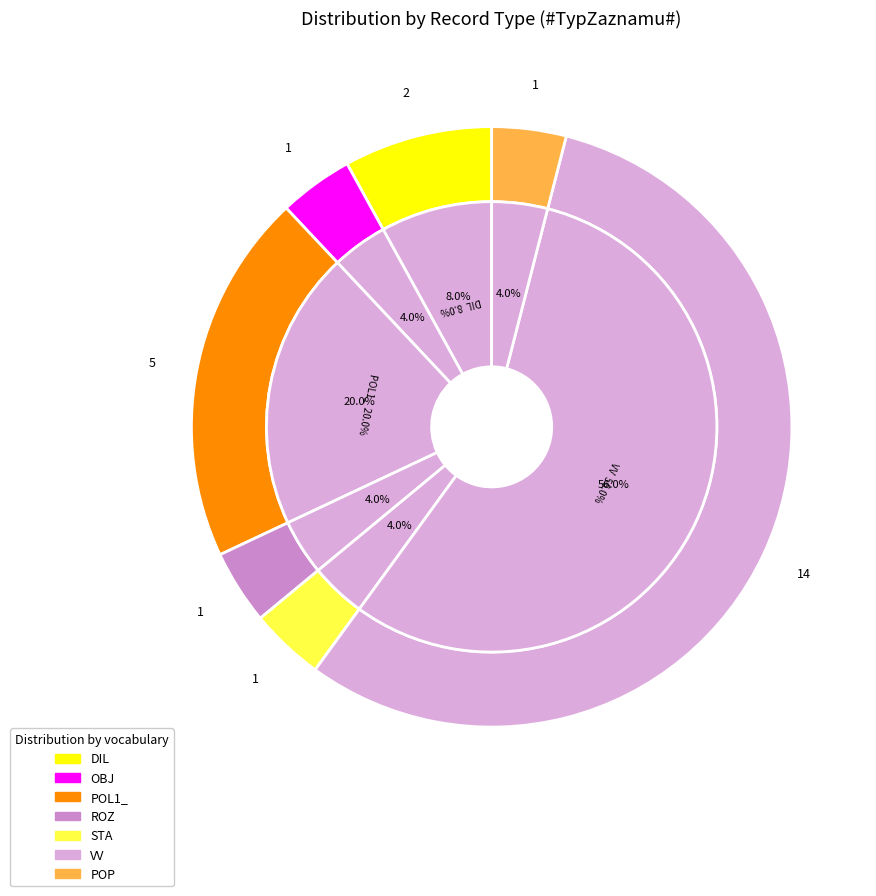

Between OBJ and ROZ, which is larger?

OBJ